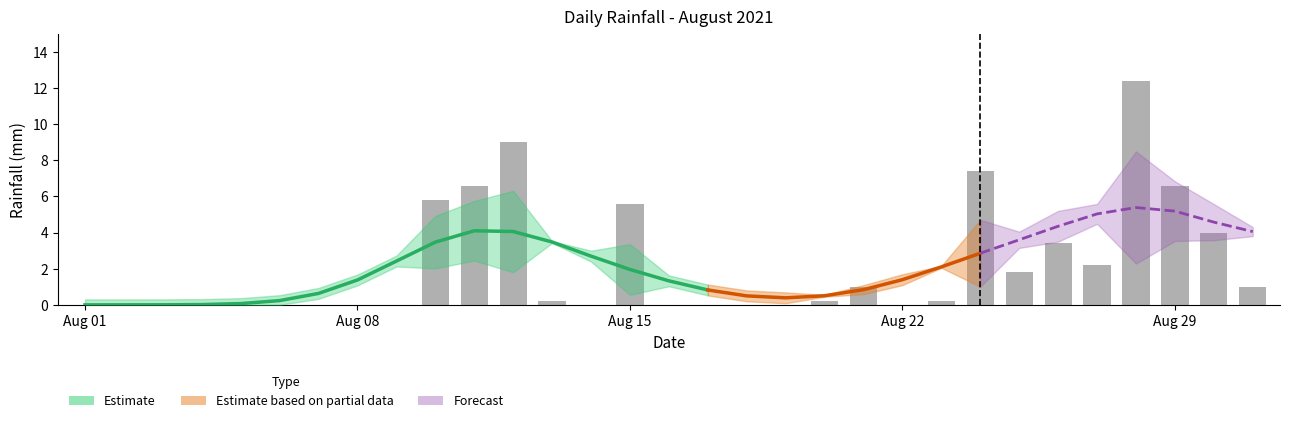

Which category has the lowest value across all series?

Aug 01